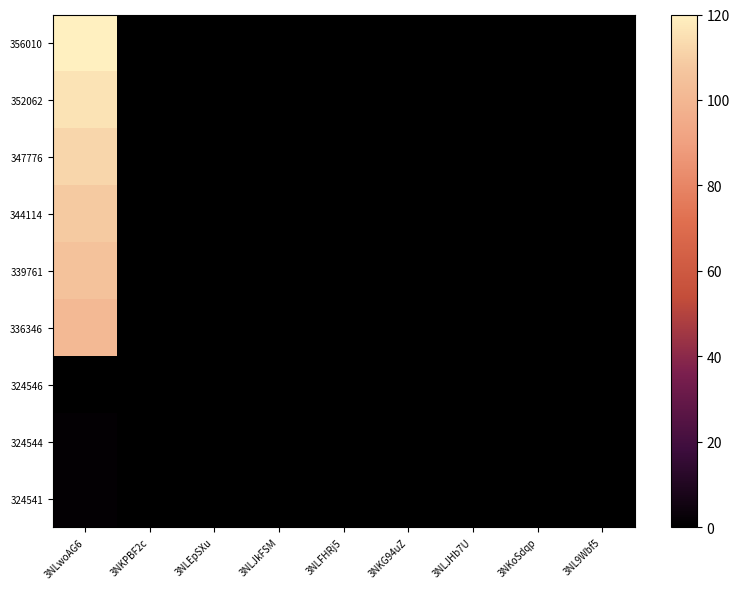

Which series has the largest range (max minus min)?

356010